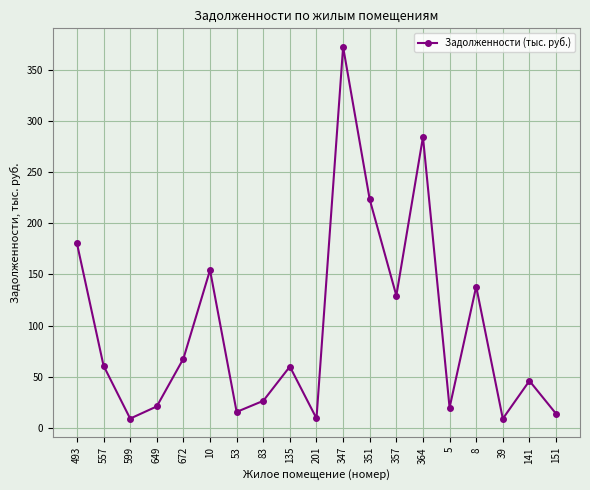

At which label is the value closest to 190?

493